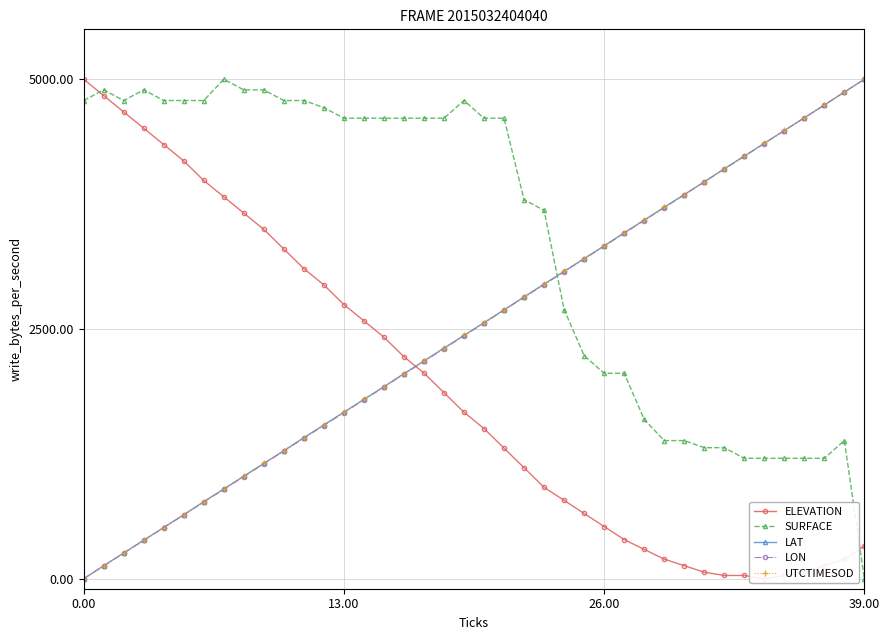

The ELEVATION series shows 1666.7 at 19. True or false?

True